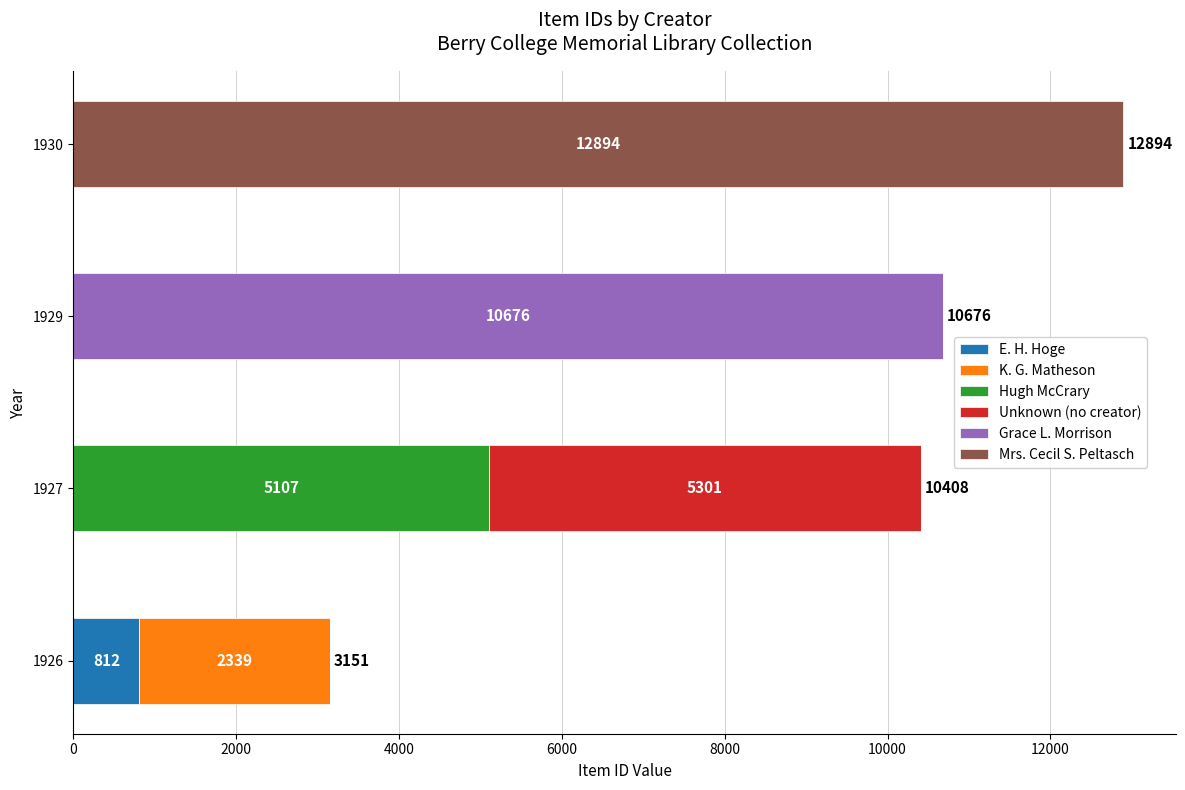

What is the highest value of the E. H. Hoge series?

812